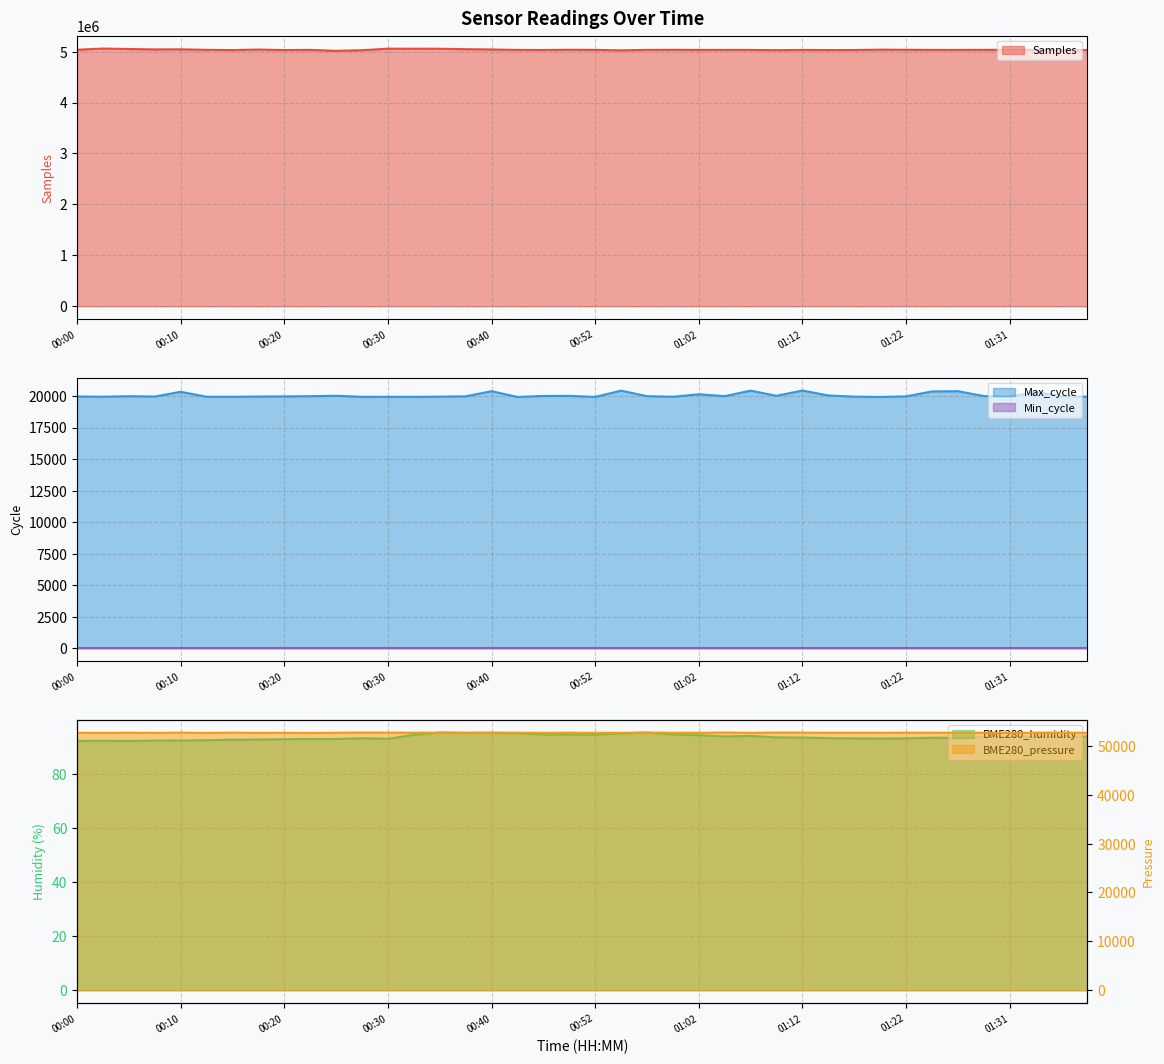

What is the sum of the Samples values at 00:25 and 00:08?

10057880.0